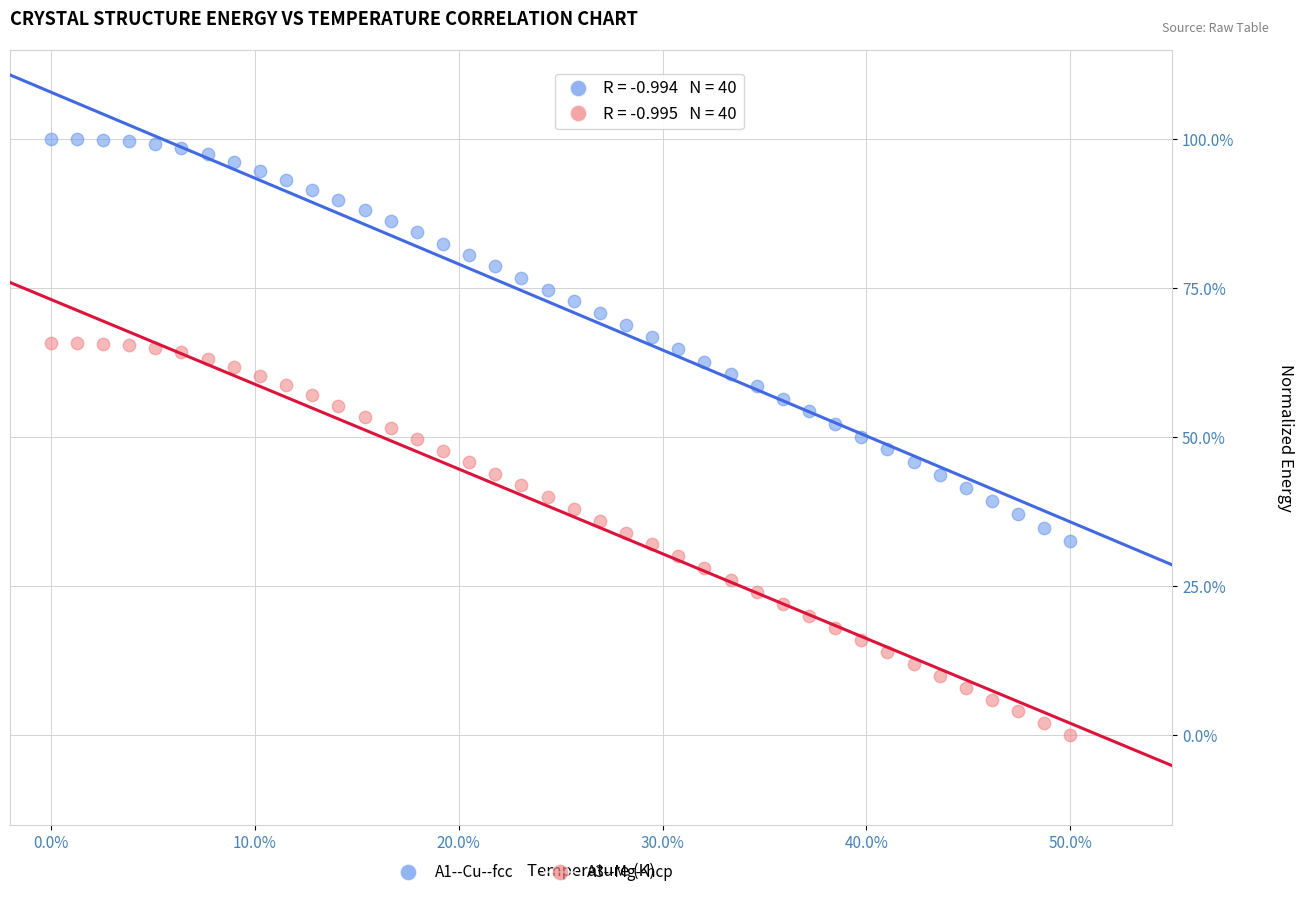

Which series contains the lowest Y value?

A3--Mg--hcp